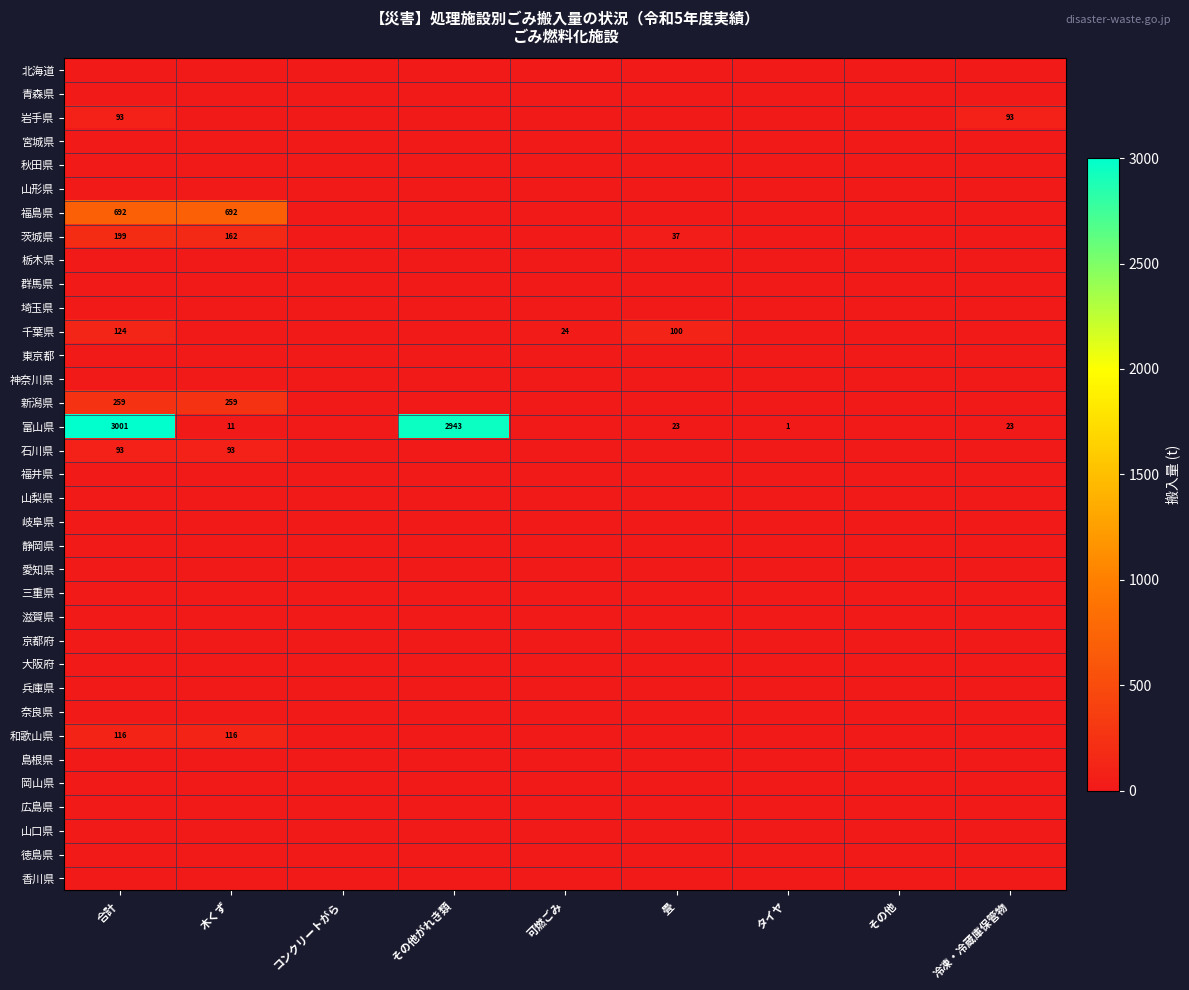

Which series has the widest spread of values?

富山県